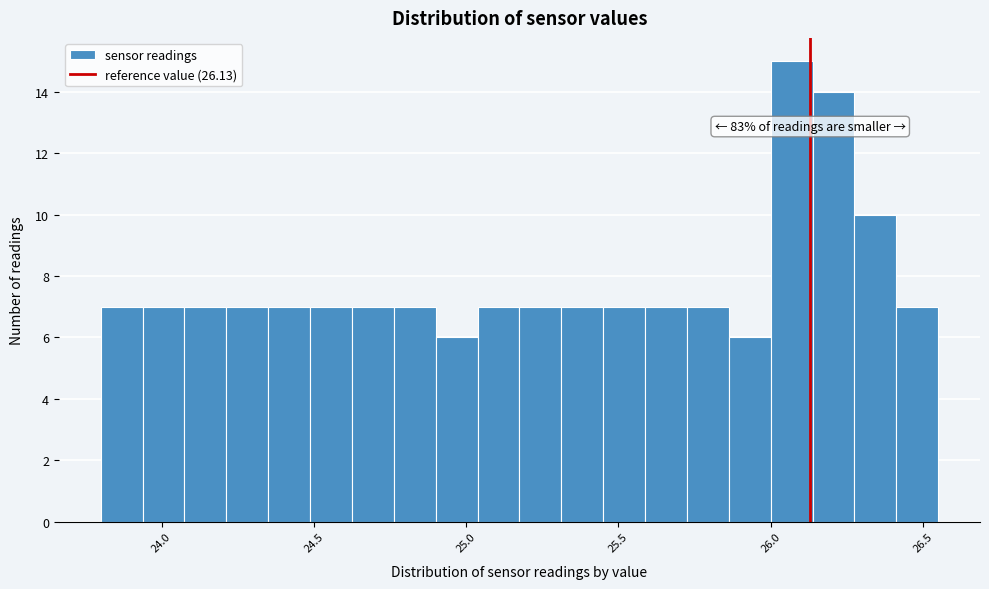

Read against the x-axis, roughly where is the centre of the tallest bar?

26.05